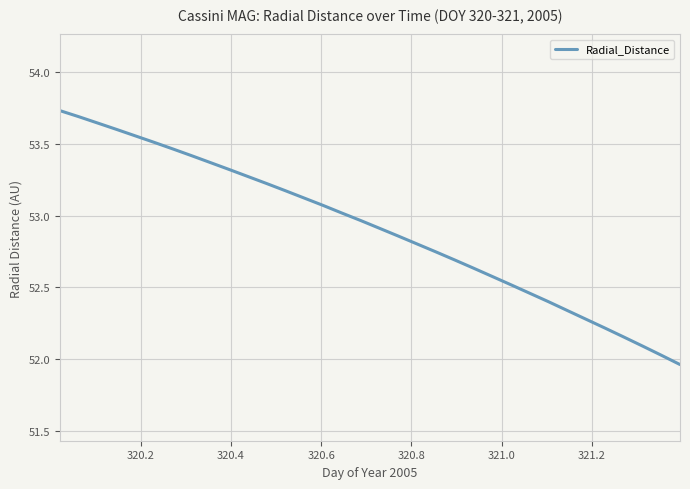

Count the number of categories in the chart.

34